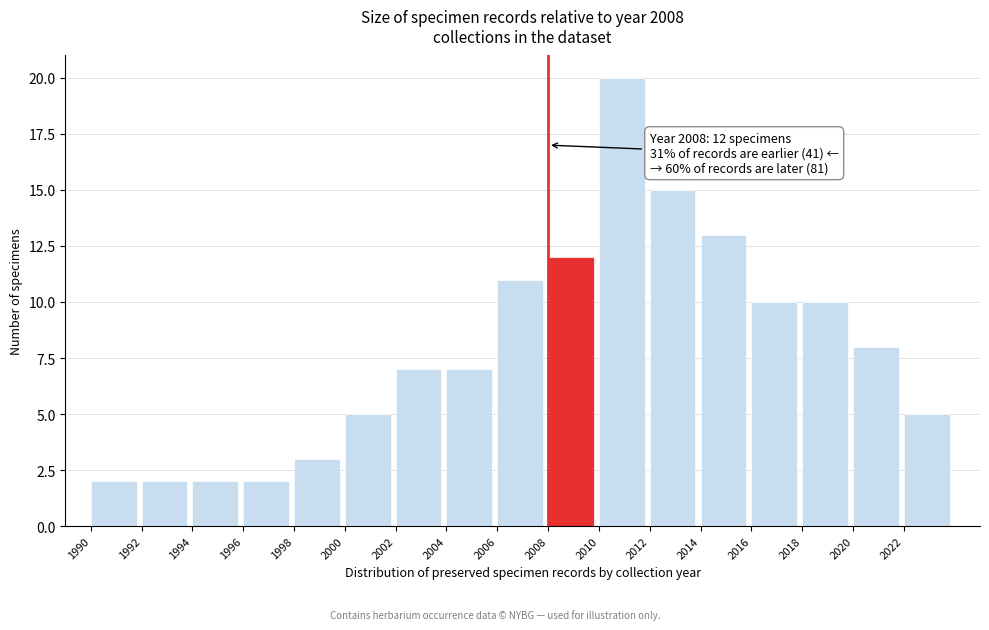

Which range on the x-axis has the tallest bar?

2010 to 2012